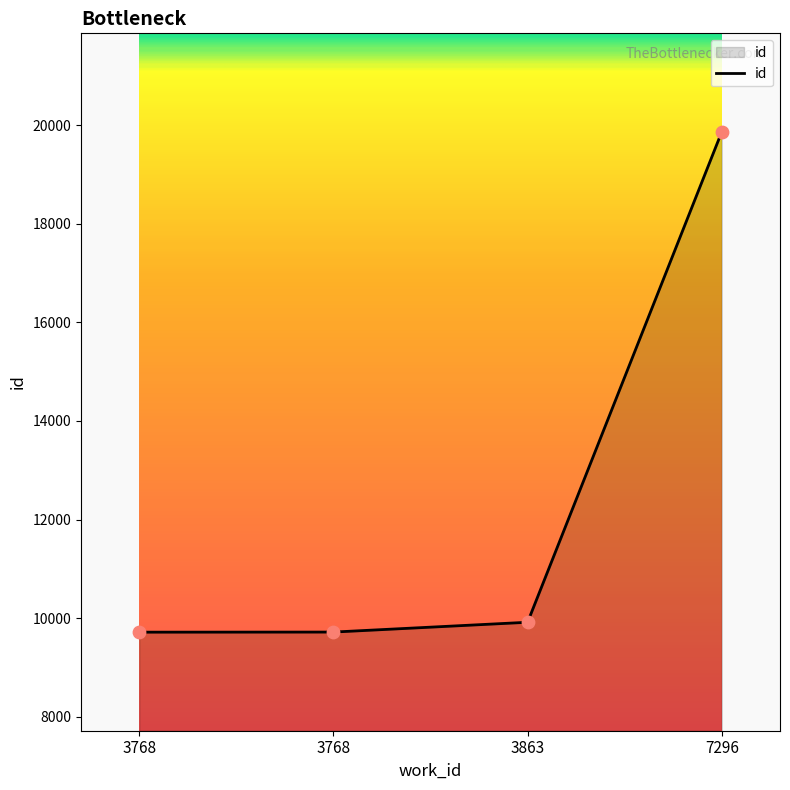

Does the chart have visible grid lines?

No